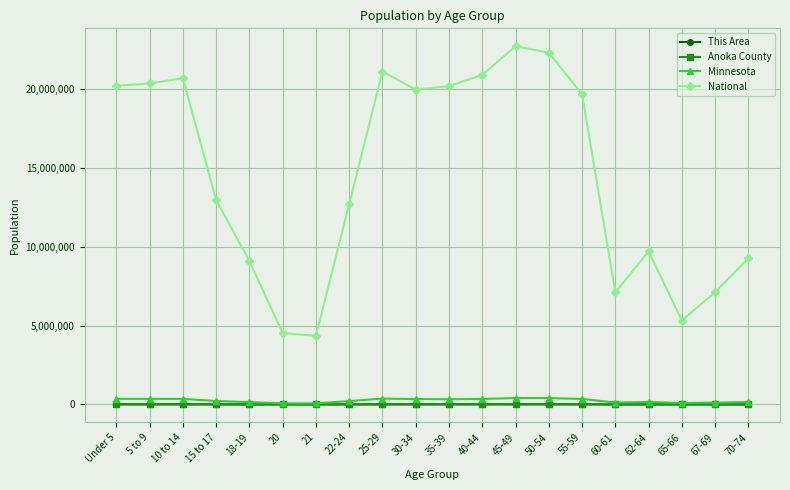

The value of National at 21 is 2971299. True or false?

False